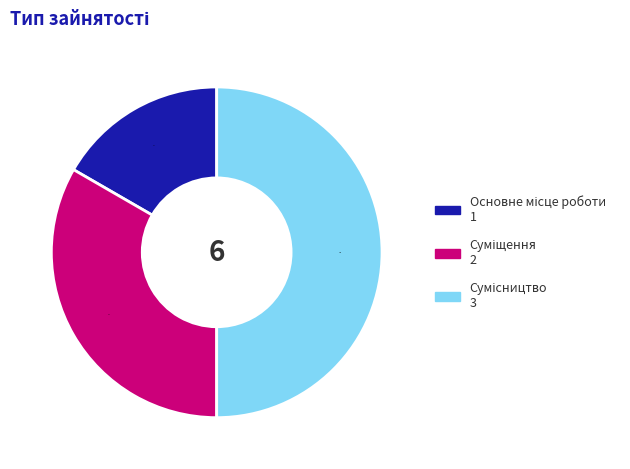

To the nearest percent, what is the average slice percentage?

33%